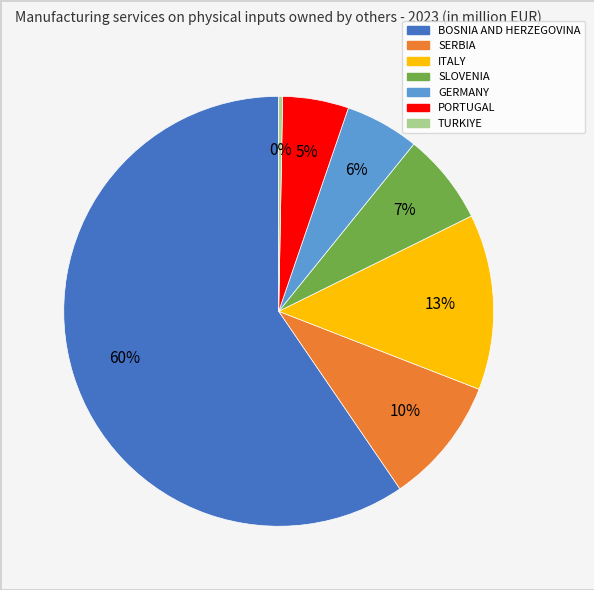

What is the largest slice in the pie chart?

BOSNIA AND HERZEGOVINA